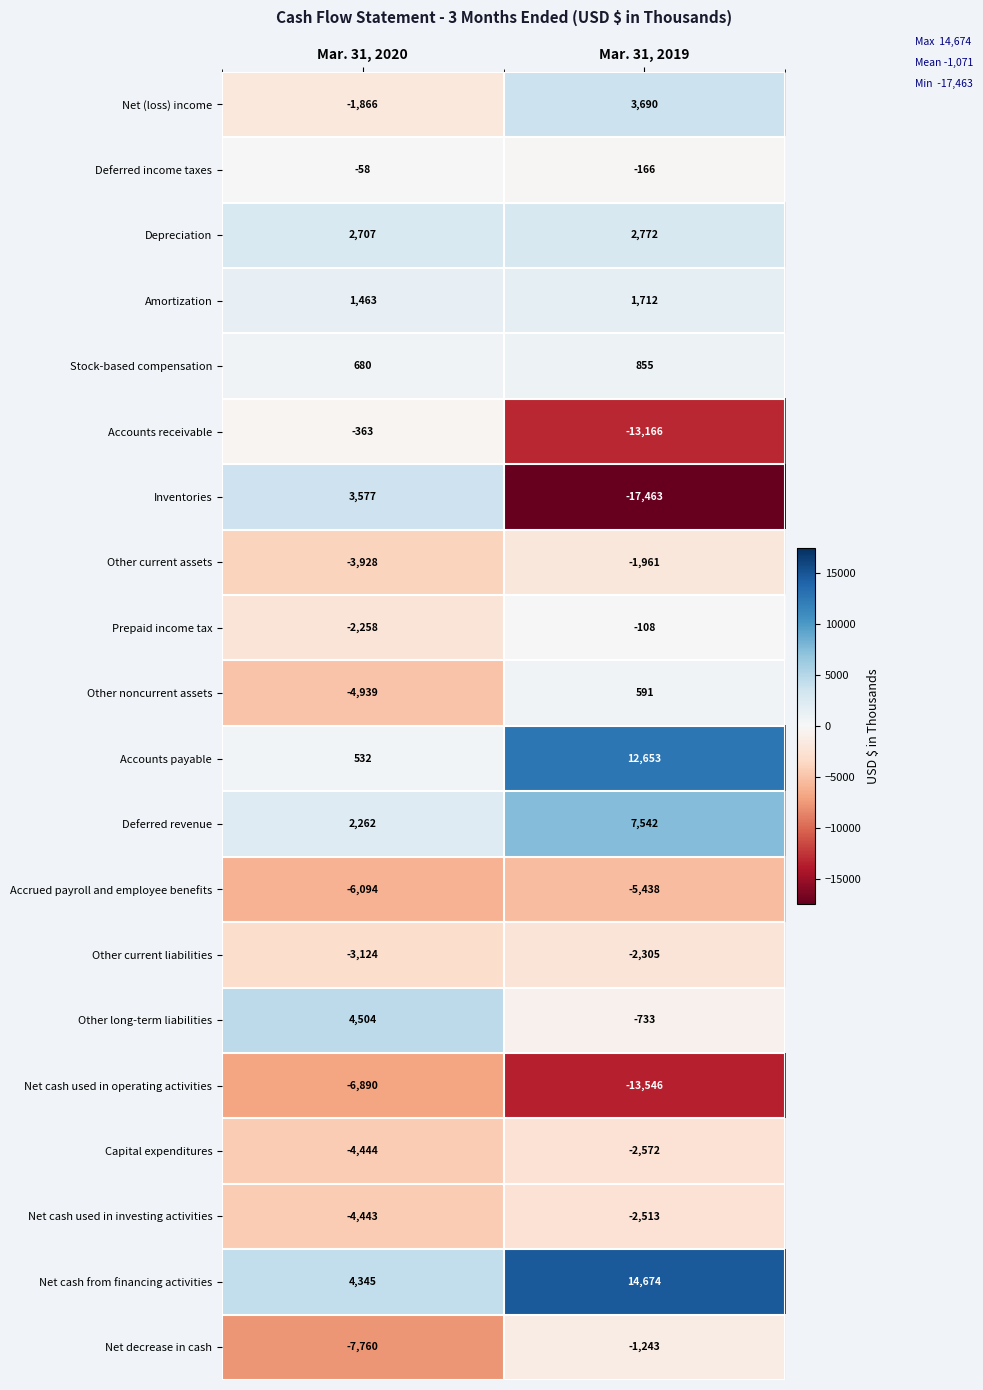

Which series has the widest spread of values?

Inventories